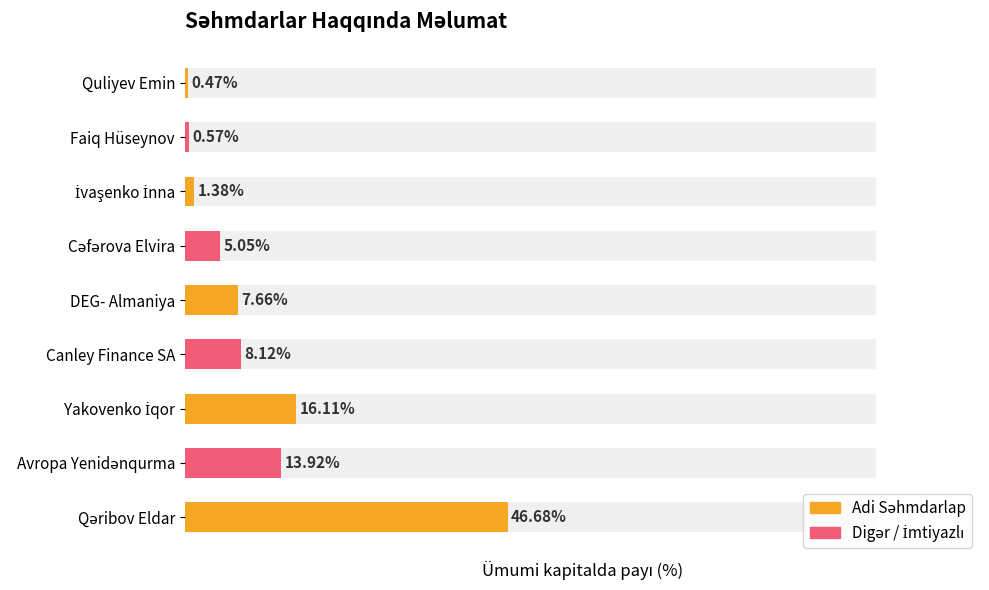

Is it true that the value at Quliyev Emin is 0.5?

True